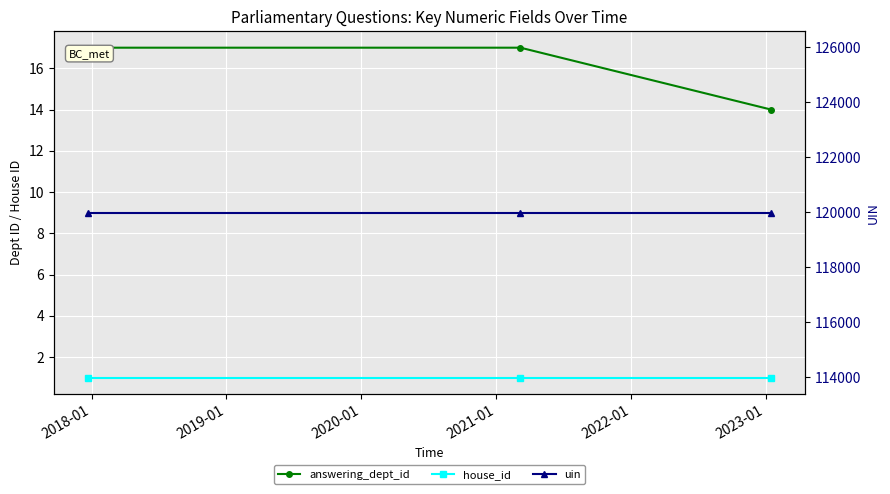

What is the value of the answering_dept_id point at the 1st from the left?

14